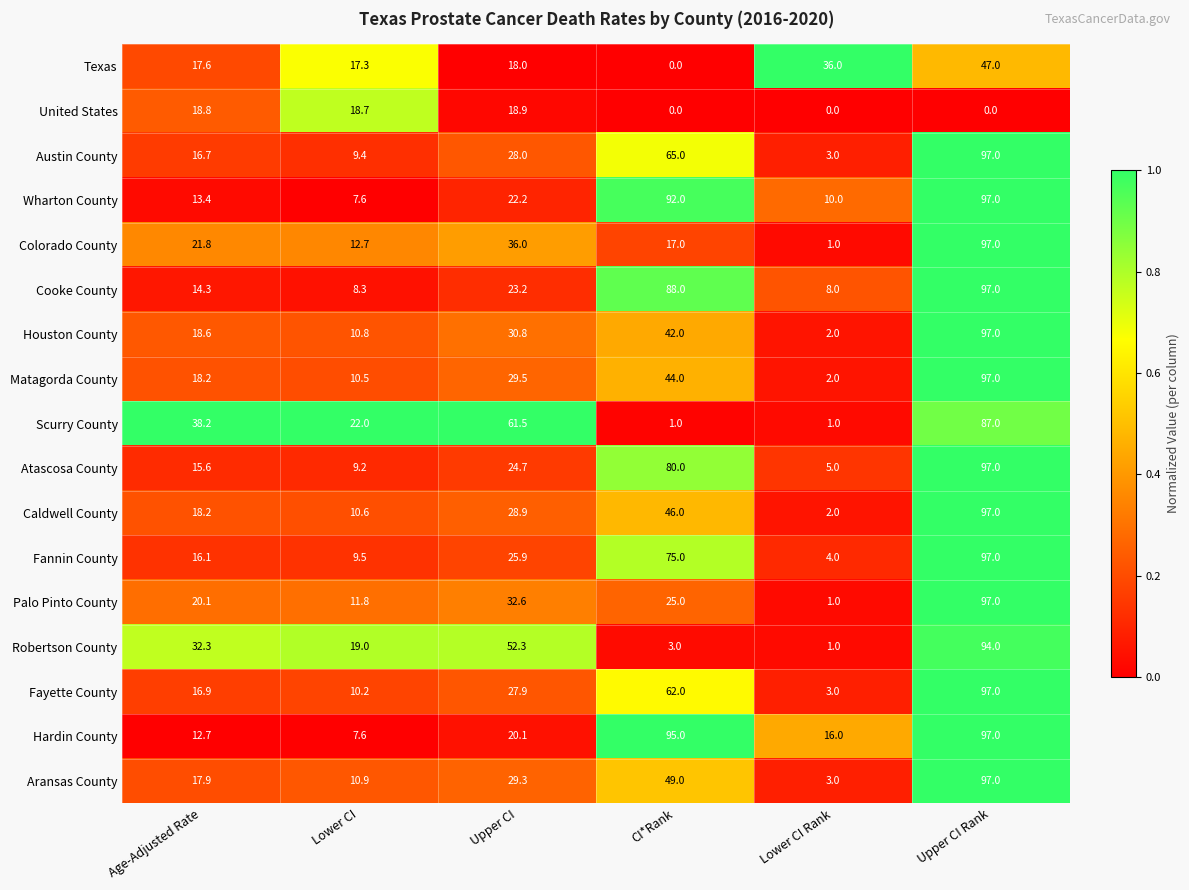

At which label is Colorado County closest to 49?

Upper CI